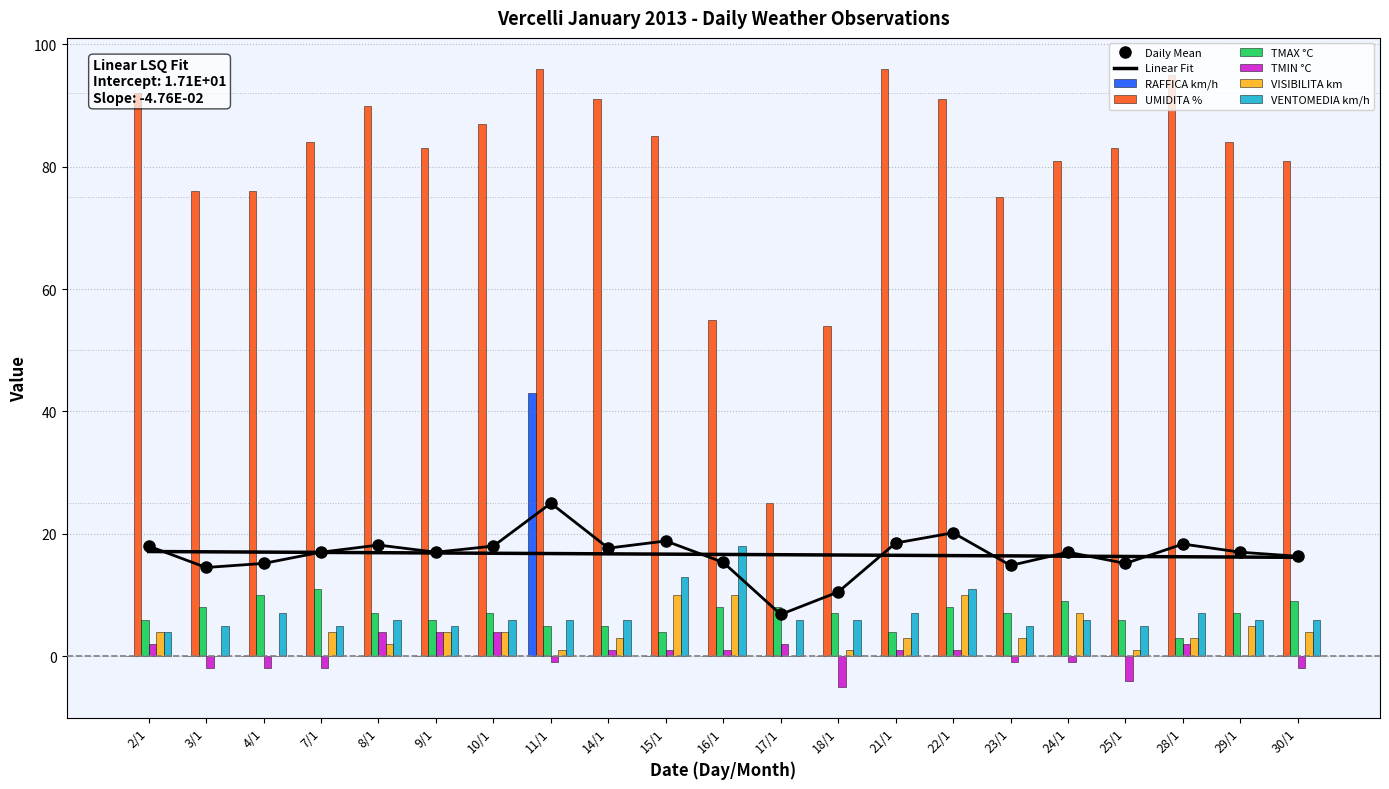

What position from the left is 4/1?

3